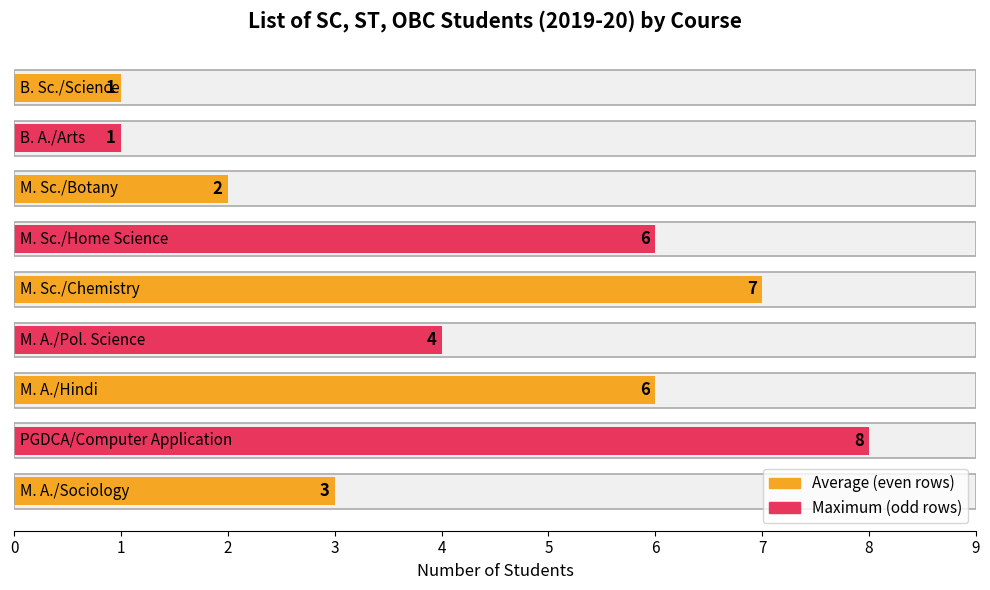

What is the greatest value displayed?

8